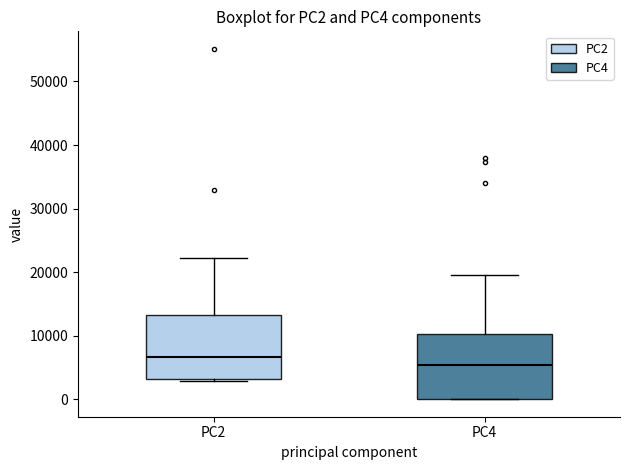

Reading left to right, transcribe this box plot: for each box, give where its median line is, the range the box spans, and where its two whiskers end, as read against the y-axis. The values are not printed on the chart, so give them approximately, as read against the axis.

PC2: median 7000, box 3000 to 13000, whiskers 3000 (just below the box's lower edge) to 22000
PC4: median 5000, box 0 to 10000, whiskers 0 to 19000